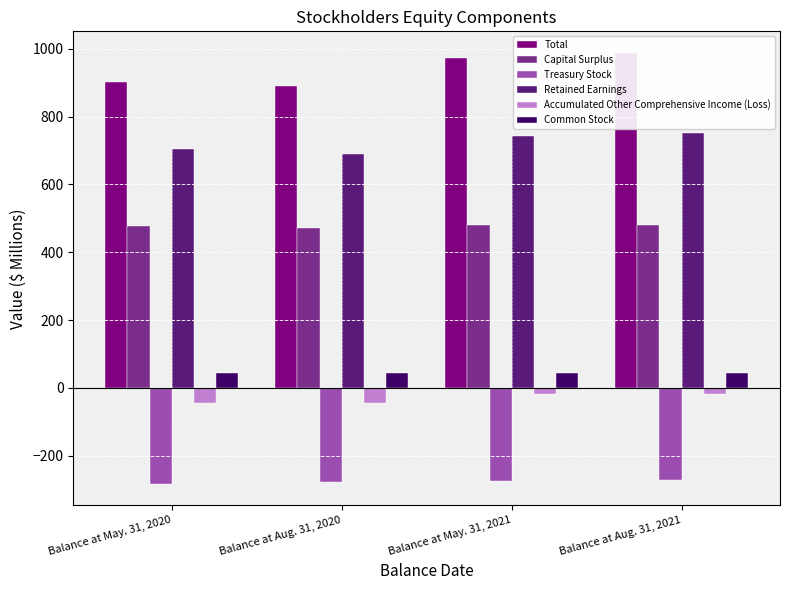

At Balance at Aug. 31, 2020, list the series in order from smallest to largest.

Treasury Stock, Accumulated Other Comprehensive Income (Loss), Common Stock, Capital Surplus, Retained Earnings, Total